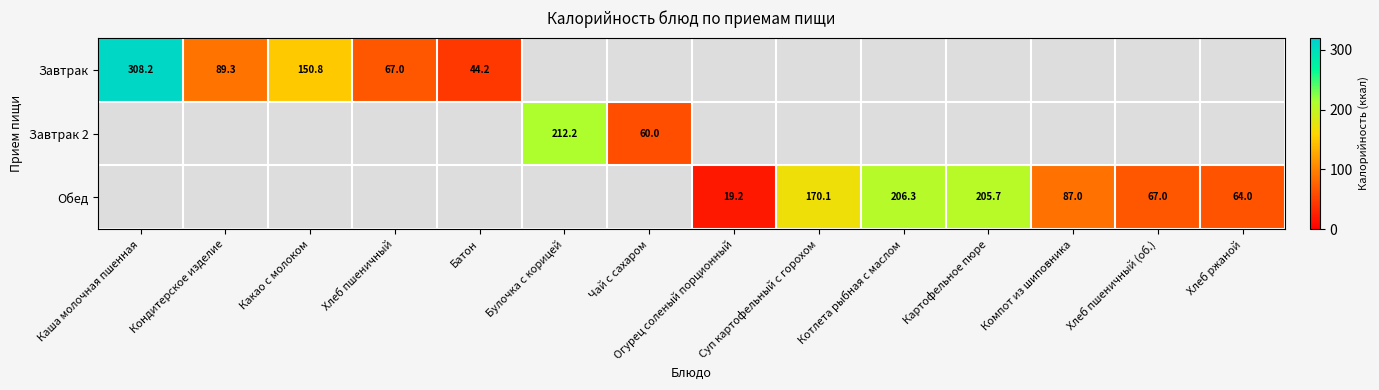

The Завтрак 2 series shows 75.3 at Булочка с корицей. True or false?

False